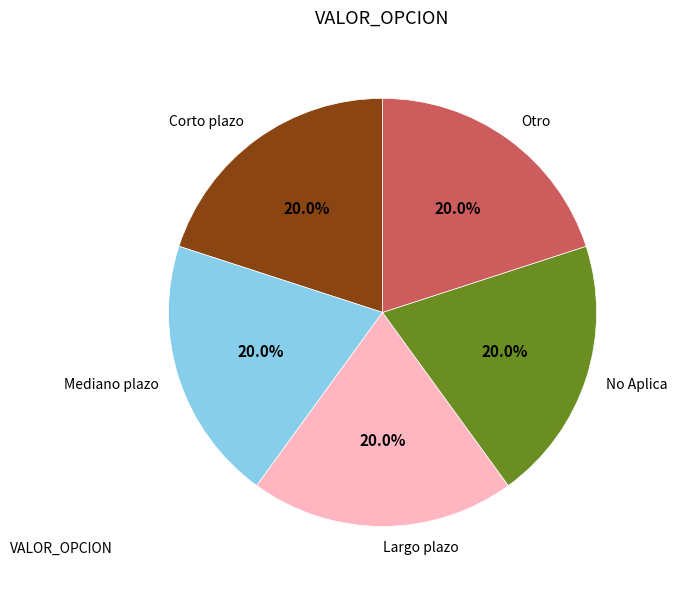

Approximately how many times larger is the value at No Aplica compared to Otro?

1.0